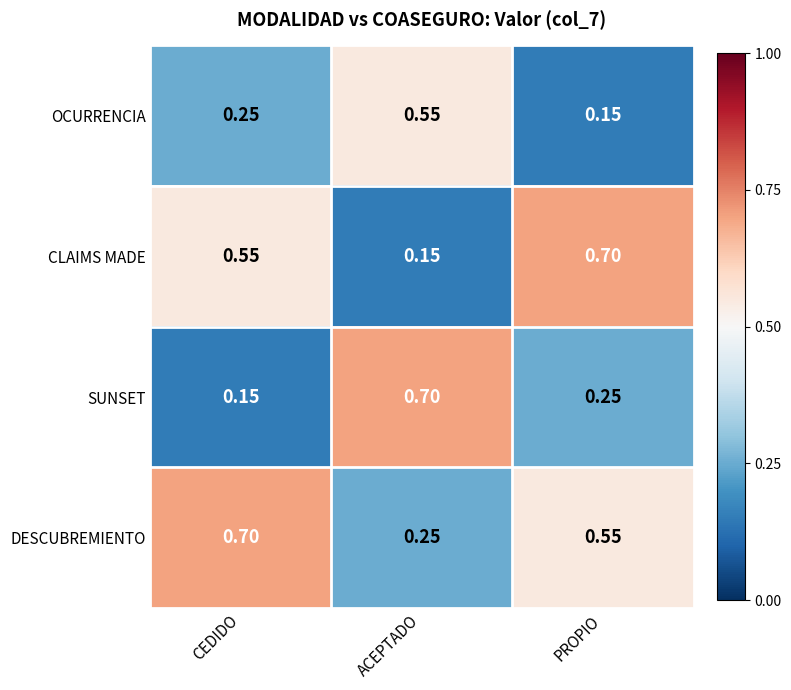

List the labels in order of CLAIMS MADE value, smallest first.

ACEPTADO, CEDIDO, PROPIO